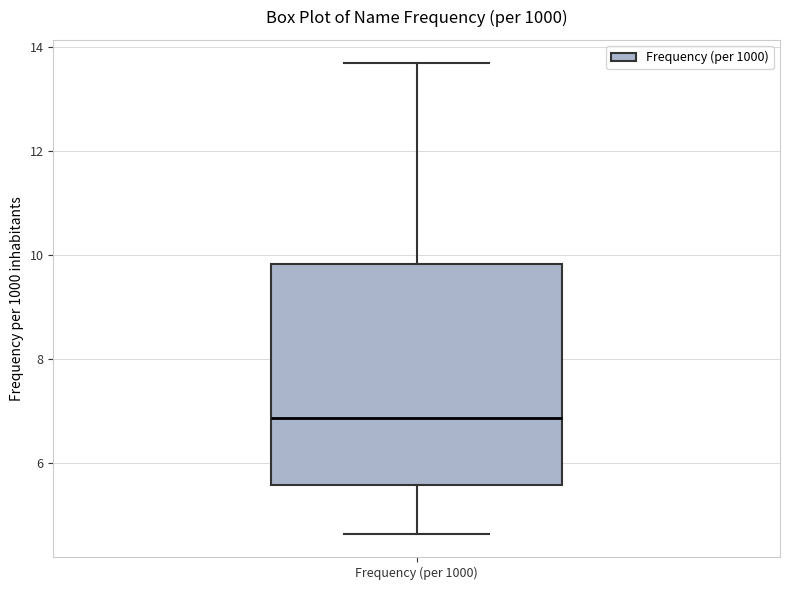

Read this box plot against the y-axis: the position of the median line, the range covered by the box, and the ends of both whiskers. The values are not printed on the chart, so give them approximately, as read against the axis.

median 6.8, box 5.6 to 9.8, whiskers 4.6 to 13.6